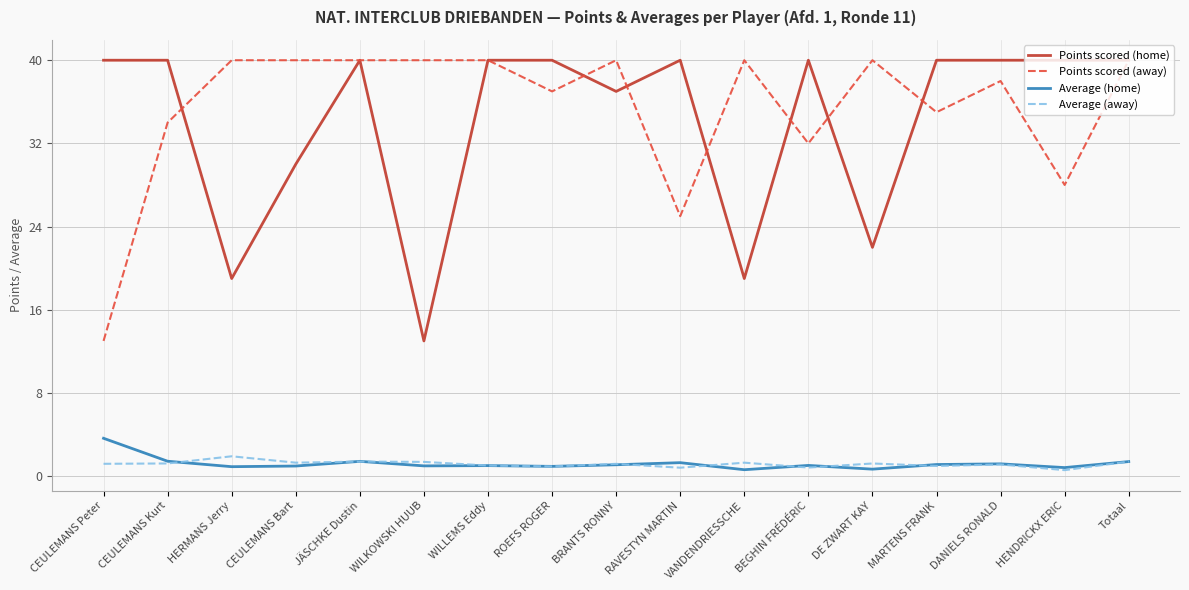

What is the total value across all series at CEULEMANS Bart?

72.3